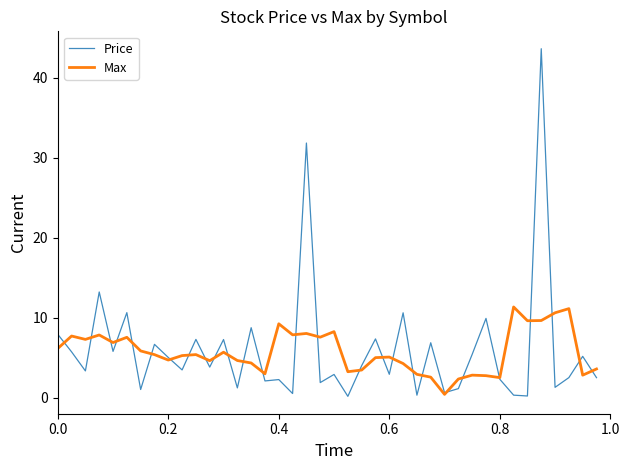

Which series has the widest spread of values?

Price